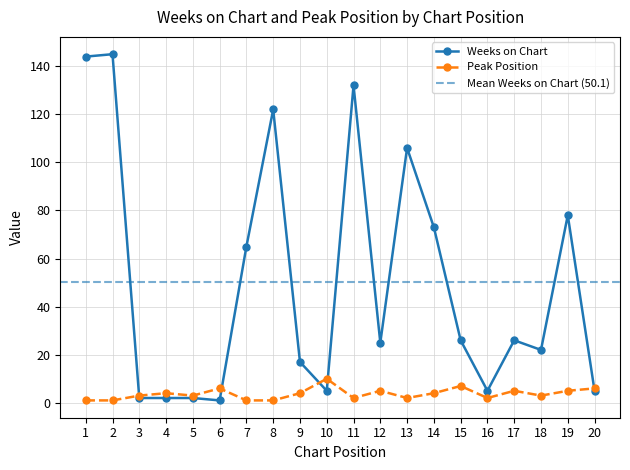

What is the difference between the maximum and second lowest values in the Peak Position series?

9